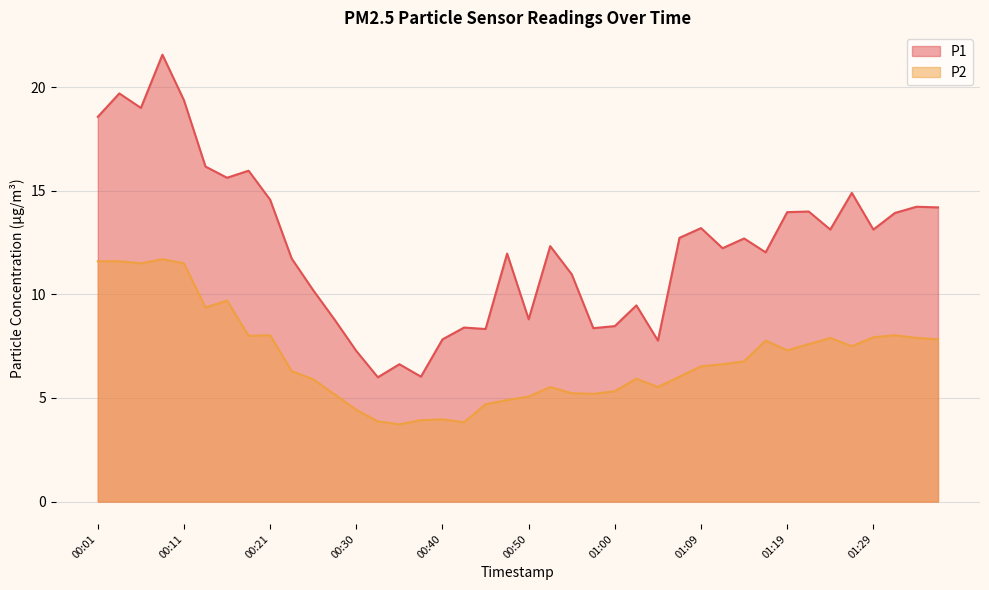

Where is the first local minimum for P1?

00:06